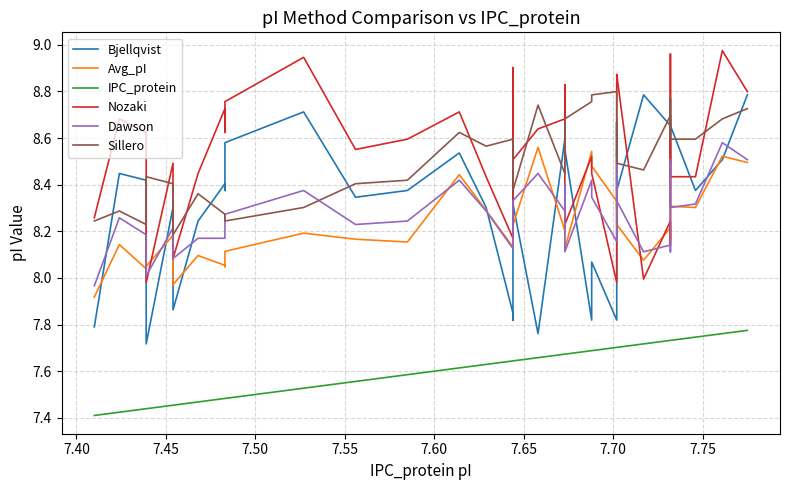

Is it true that IPC_protein equals 1.6 at 21?

False